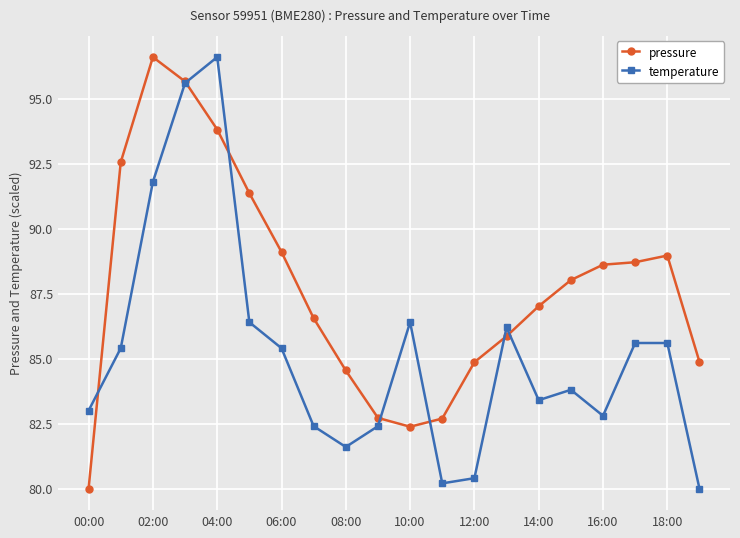

True or false: temperature has more than 2 interior local peaks.

True